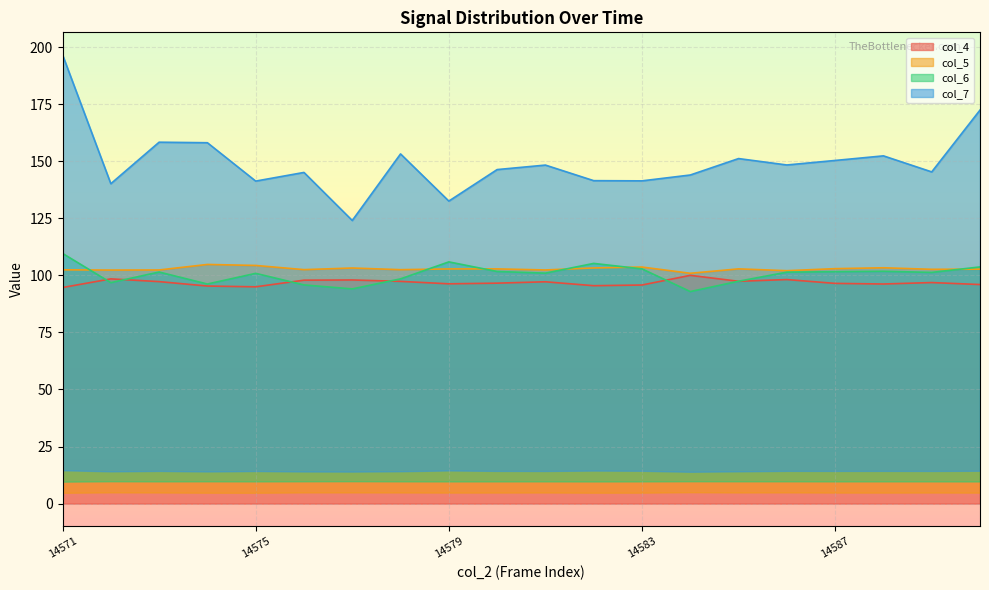

Rank the categories by col_4 value from lowest to highest.

14571, 14575, 14574, 14582, 14583, 14590, 14588, 14579, 14587, 14580, 14589, 14581, 14573, 14578, 14585, 14576, 14577, 14586, 14572, 14584